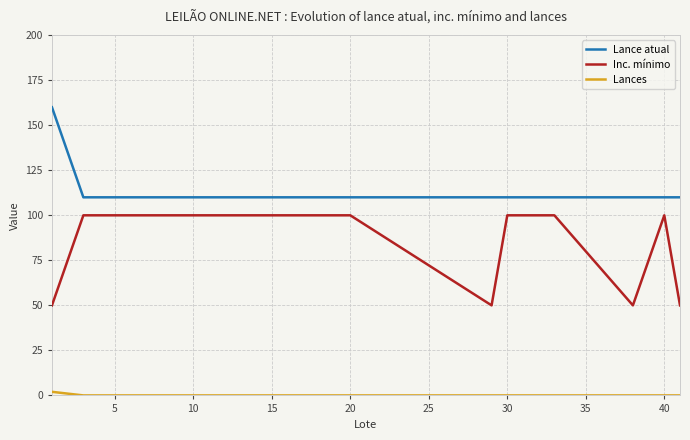

What is the difference between the maximum and minimum values in the Inc. mínimo series?

50